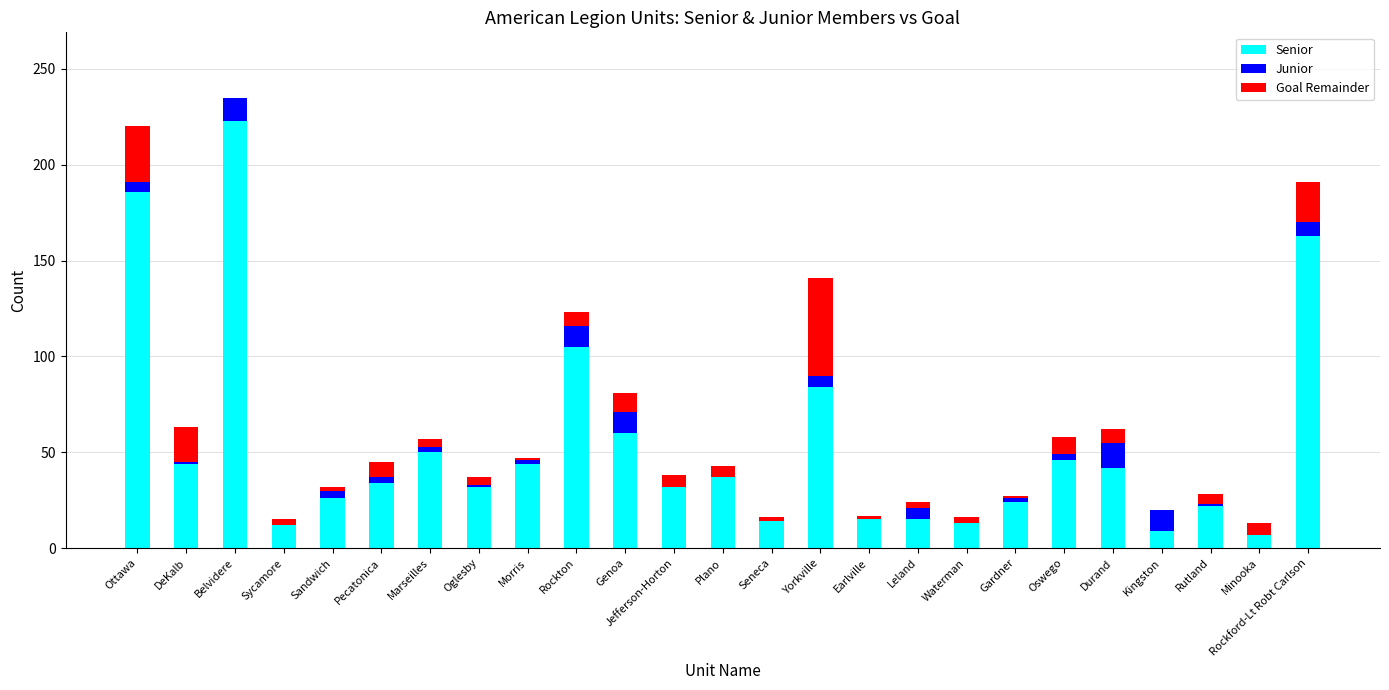

At which label does Senior reach its peak?

Belvidere